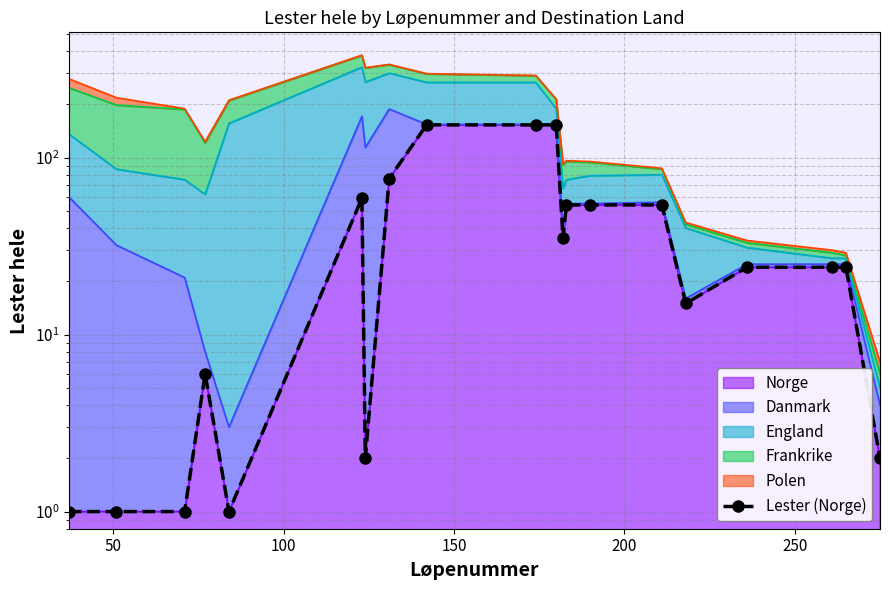

Reading right to left, what are all the values shown in this chart?

2	24	24	24	15	54	54	54	35	153	153	153	76	2	59	1	6	1	1	1